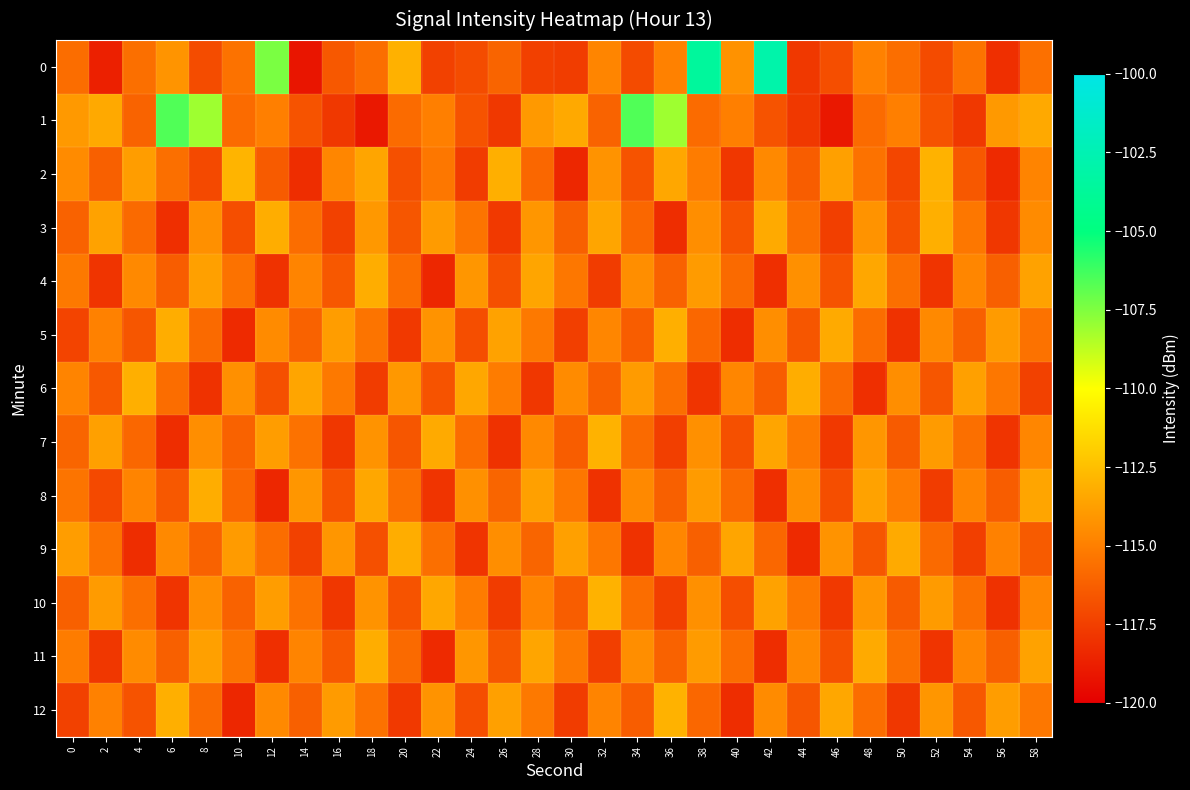

Between 8 and 22, which series saw the biggest shift?

1